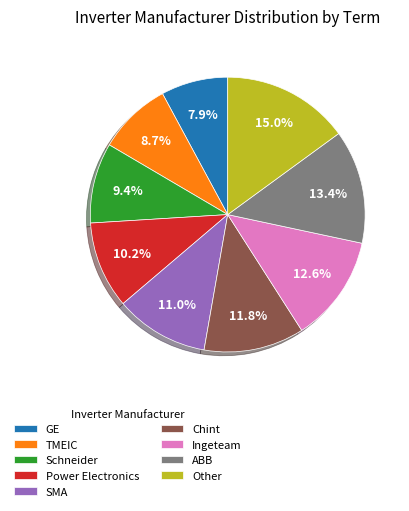

To the nearest percent, what is the average slice percentage?

11%